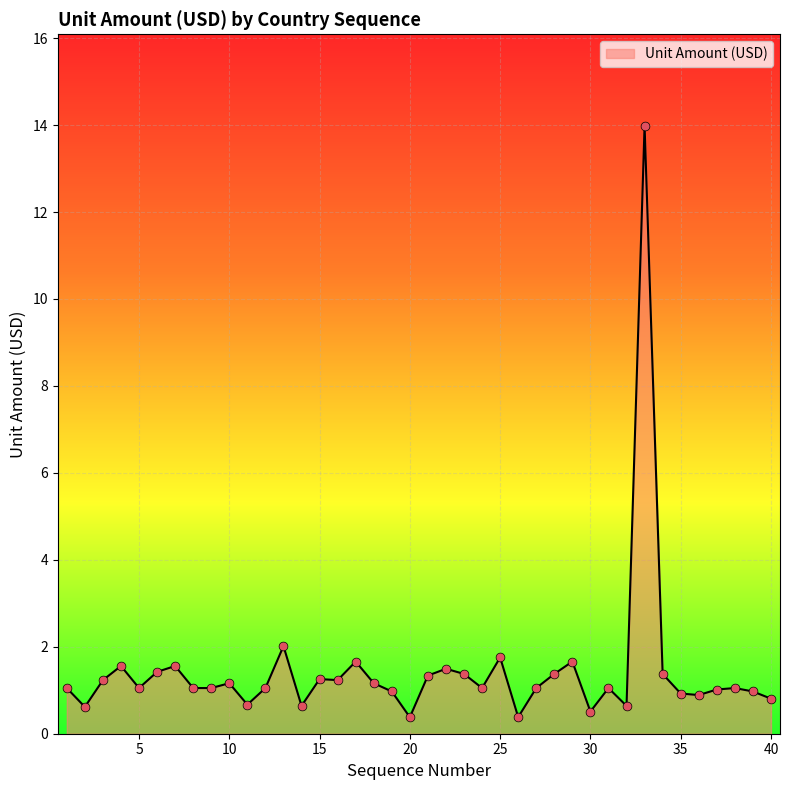

What is the minimum value shown in the chart?

0.4